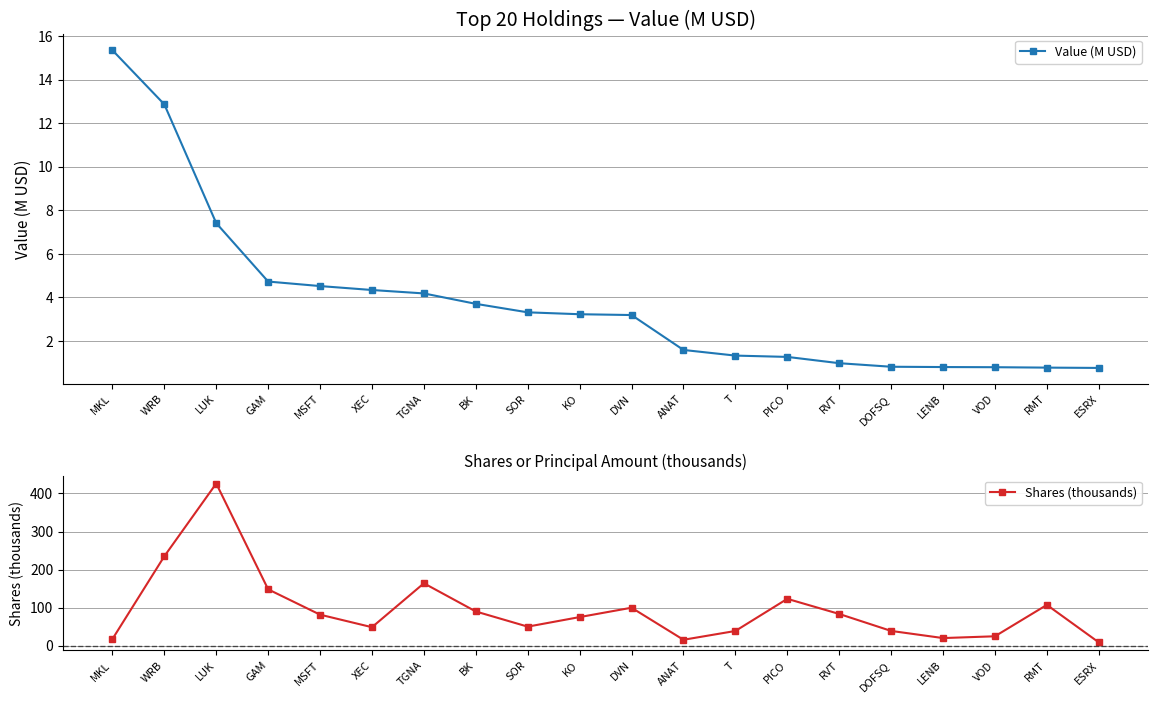

How many data points in Shares (thousands) are above 81?

10